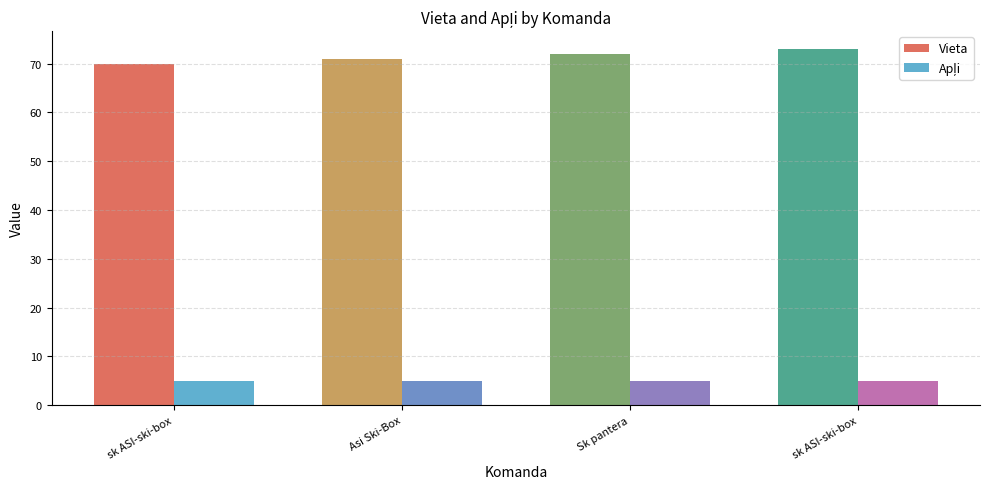

Reading left to right, what are all the values shown in this chart?

Vieta: sk ASI-ski-box=70	Asi Ski-Box=71	Sk pantera=72	sk ASI-ski-box=73
Apļi: sk ASI-ski-box=5	Asi Ski-Box=5	Sk pantera=5	sk ASI-ski-box=5